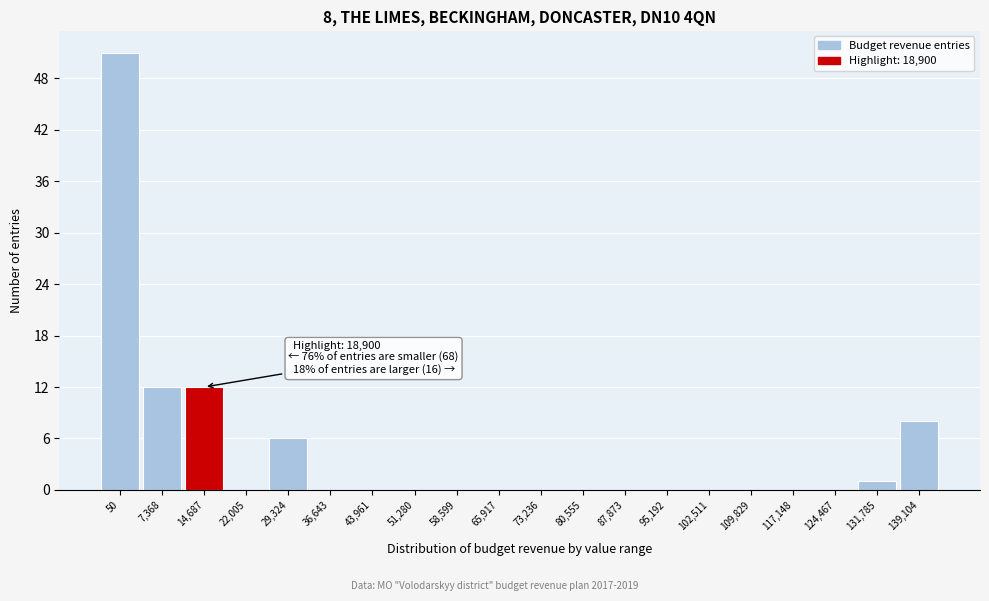

Reading left to right, list all the values displayed in this chart.

50=51	7,368=12	14,687=12	22,005=0	29,324=6	36,643=0	43,961=0	51,280=0	58,599=0	65,917=0	73,236=0	80,555=0	87,873=0	95,192=0	102,511=0	109,829=0	117,148=0	124,467=0	131,785=1	139,104=8